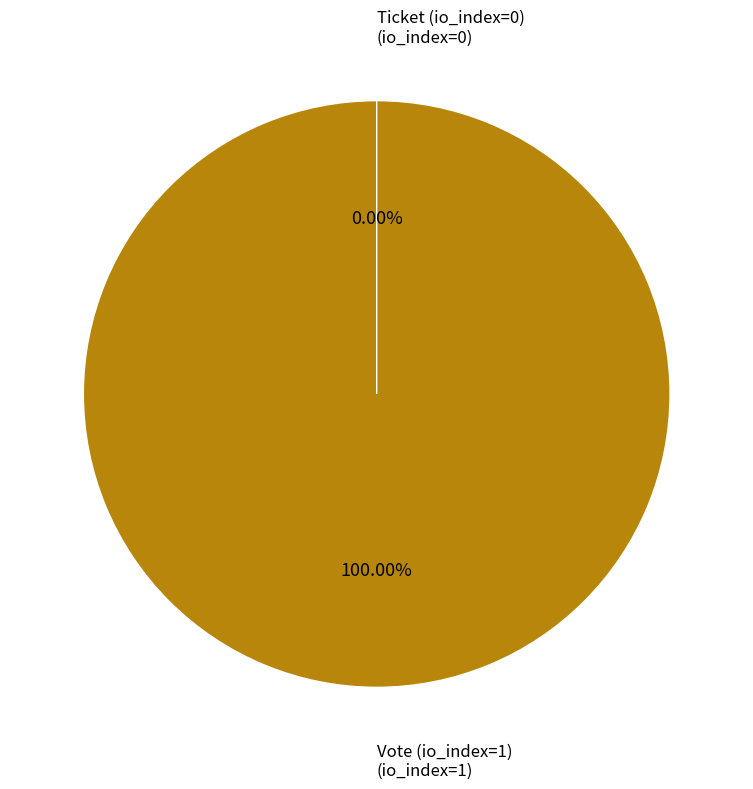

Is it true that Vote (io_index=1) is 92% of the pie?

False